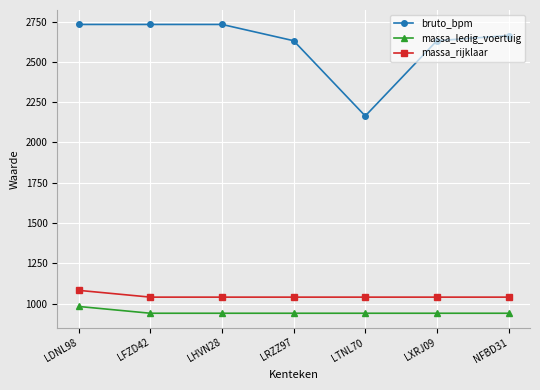

What is the average value of the massa_rijklaar series?

1046